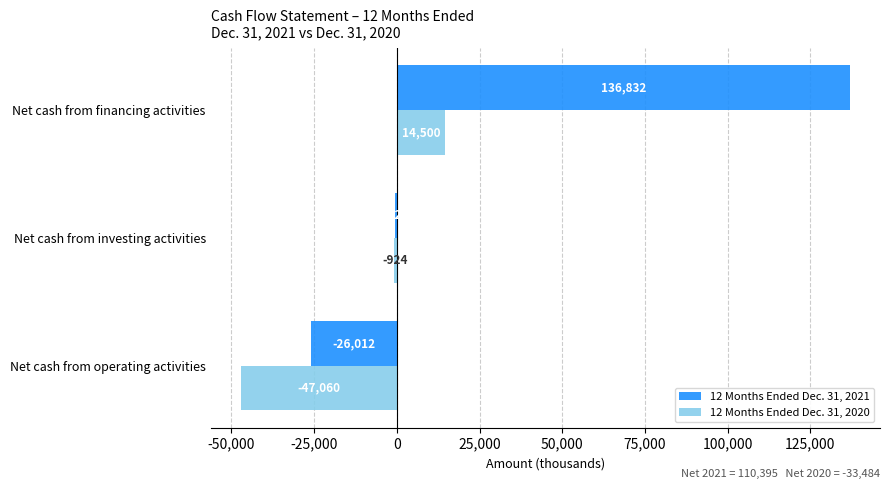

How many data points in 12 Months Ended Dec. 31, 2020 are above -924?

1